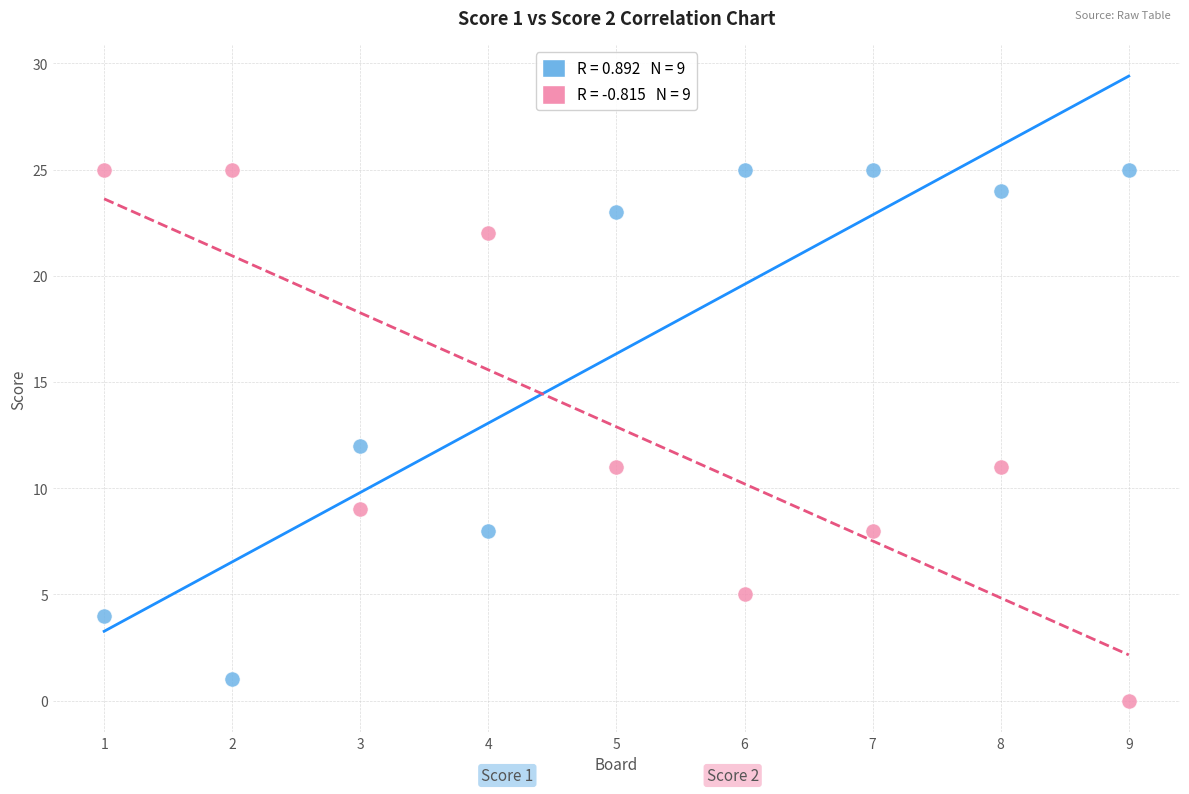

Across all data points, what is the range of X values (max minus min)?

8